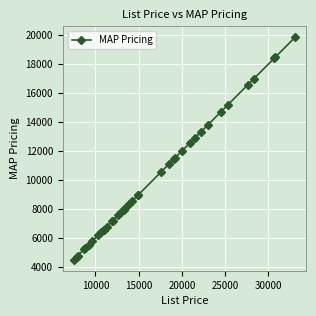

What is the value of the 19th point from the left?

8325.6